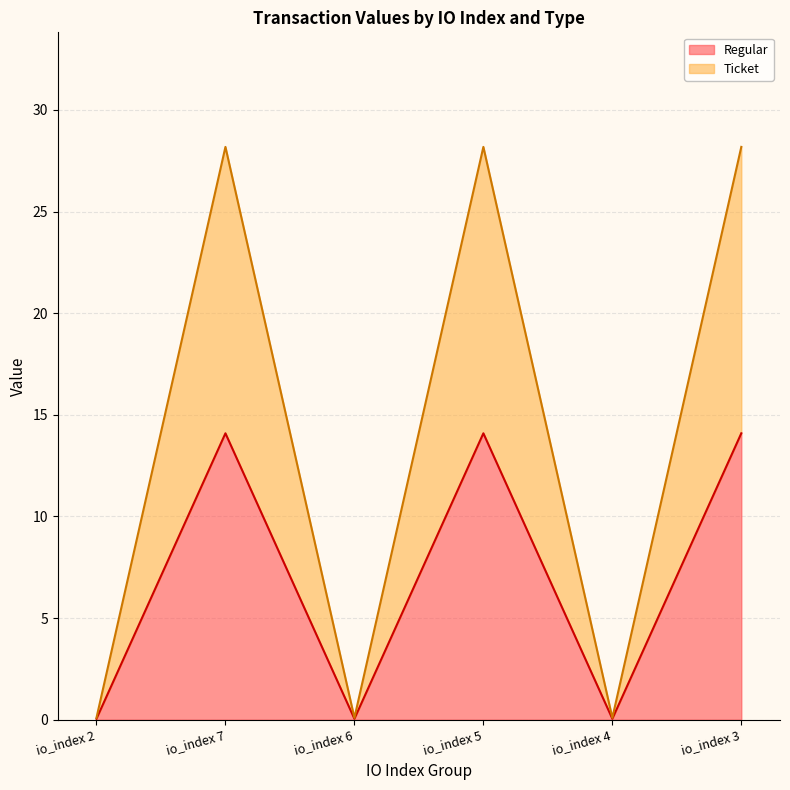

What is the sum of all Ticket values?

84.8